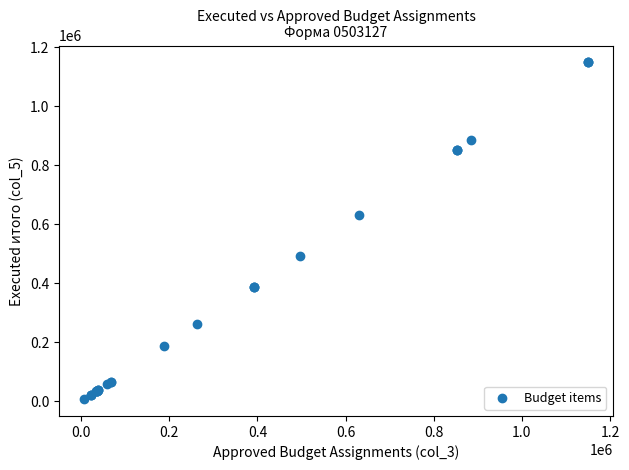

What Y value in the scatter plot is closest to 578247?

630916.1